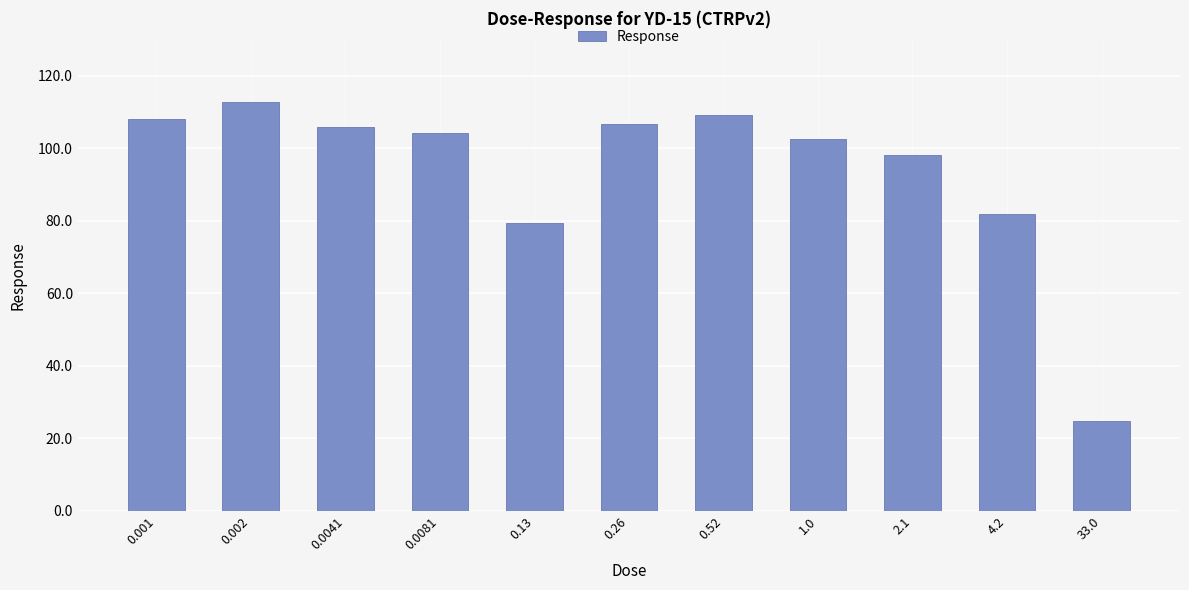

Reading left to right, list all the values displayed in this chart.

0.001=107.9	0.002=112.6	0.0041=105.7	0.0081=104.3	0.13=79.4	0.26=106.7	0.52=109.0	1.0=102.6	2.1=98.0	4.2=82.0	33.0=24.7